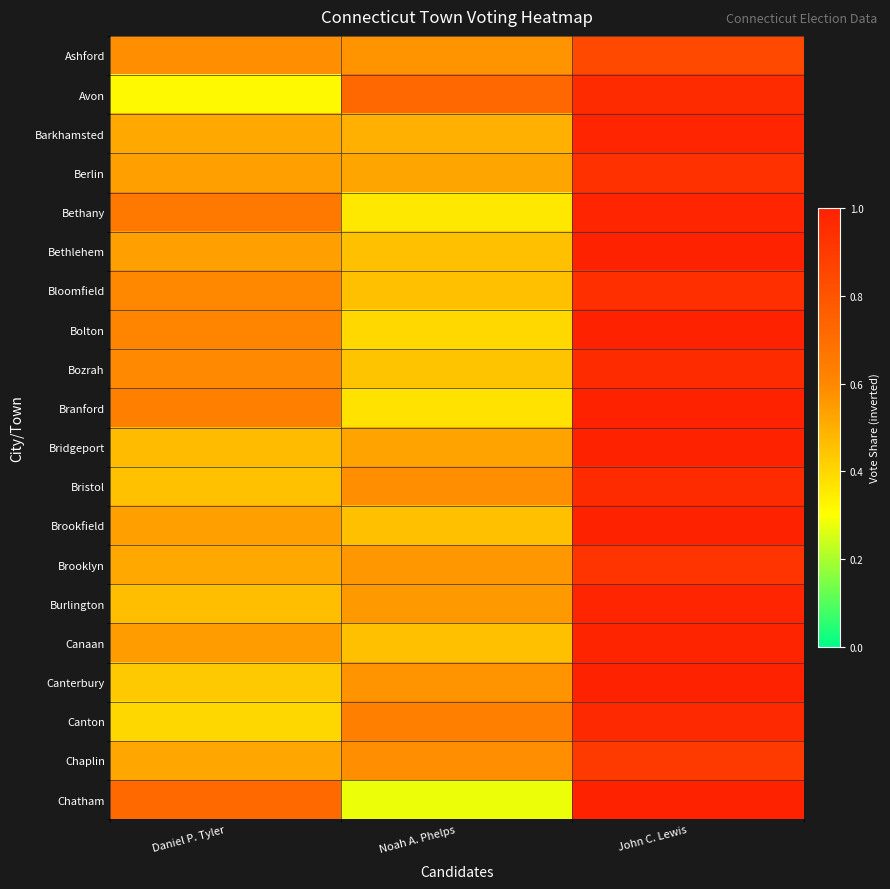

Reading left to right, extract all data points from this chart.

Ashford: Daniel P. Tyler=0.6	Noah A. Phelps=0.6	John C. Lewis=0.9
Avon: Daniel P. Tyler=0.3	Noah A. Phelps=0.7	John C. Lewis=1.0
Barkhamsted: Daniel P. Tyler=0.5	Noah A. Phelps=0.5	John C. Lewis=1.0
Berlin: Daniel P. Tyler=0.5	Noah A. Phelps=0.5	John C. Lewis=0.9
Bethany: Daniel P. Tyler=0.7	Noah A. Phelps=0.4	John C. Lewis=1.0
Bethlehem: Daniel P. Tyler=0.5	Noah A. Phelps=0.5	John C. Lewis=1.0
Bloomfield: Daniel P. Tyler=0.6	Noah A. Phelps=0.5	John C. Lewis=0.9
Bolton: Daniel P. Tyler=0.6	Noah A. Phelps=0.4	John C. Lewis=1.0
Bozrah: Daniel P. Tyler=0.6	Noah A. Phelps=0.4	John C. Lewis=1.0
Branford: Daniel P. Tyler=0.6	Noah A. Phelps=0.4	John C. Lewis=1.0
Bridgeport: Daniel P. Tyler=0.5	Noah A. Phelps=0.5	John C. Lewis=1.0
Bristol: Daniel P. Tyler=0.5	Noah A. Phelps=0.6	John C. Lewis=1.0
Brookfield: Daniel P. Tyler=0.5	Noah A. Phelps=0.5	John C. Lewis=1.0
Brooklyn: Daniel P. Tyler=0.5	Noah A. Phelps=0.6	John C. Lewis=0.9
Burlington: Daniel P. Tyler=0.5	Noah A. Phelps=0.6	John C. Lewis=1.0
Canaan: Daniel P. Tyler=0.5	Noah A. Phelps=0.5	John C. Lewis=1.0
Canterbury: Daniel P. Tyler=0.4	Noah A. Phelps=0.6	John C. Lewis=1.0
Canton: Daniel P. Tyler=0.4	Noah A. Phelps=0.6	John C. Lewis=1.0
Chaplin: Daniel P. Tyler=0.5	Noah A. Phelps=0.6	John C. Lewis=0.9
Chatham: Daniel P. Tyler=0.7	Noah A. Phelps=0.3	John C. Lewis=1.0